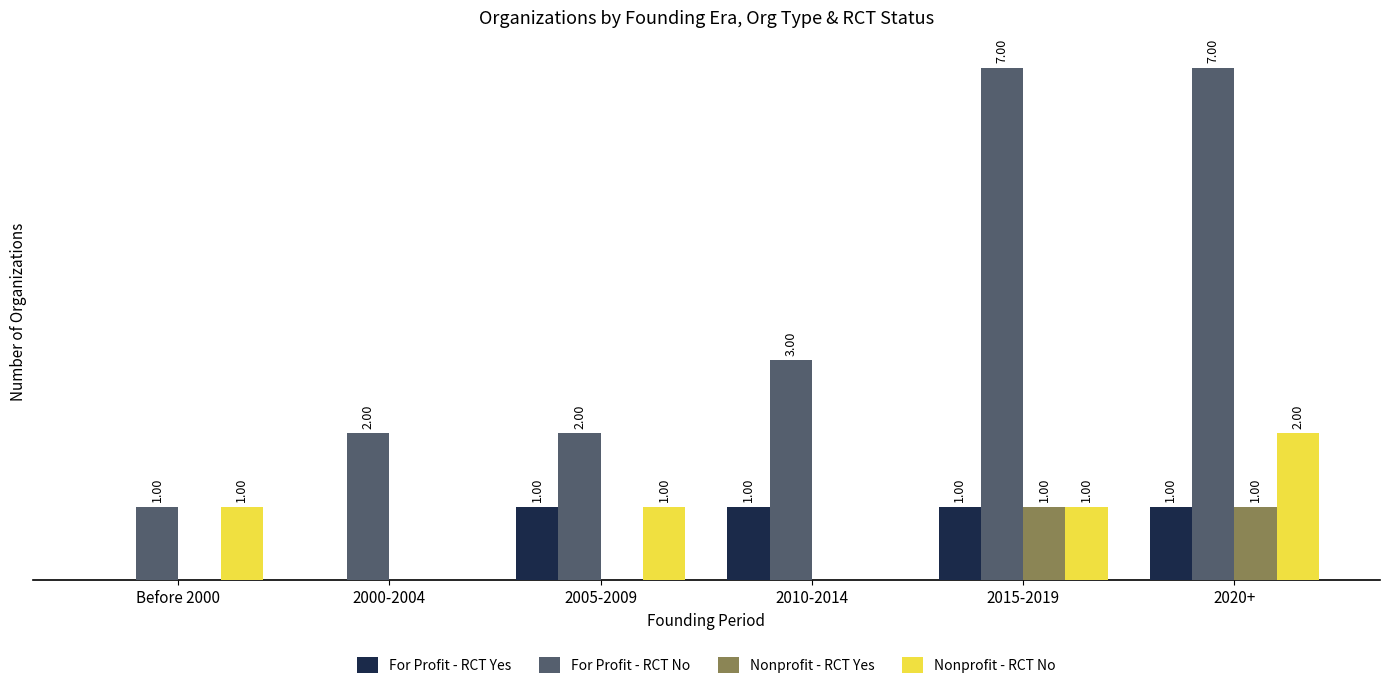

Which series has the largest range (max minus min)?

For Profit - RCT No